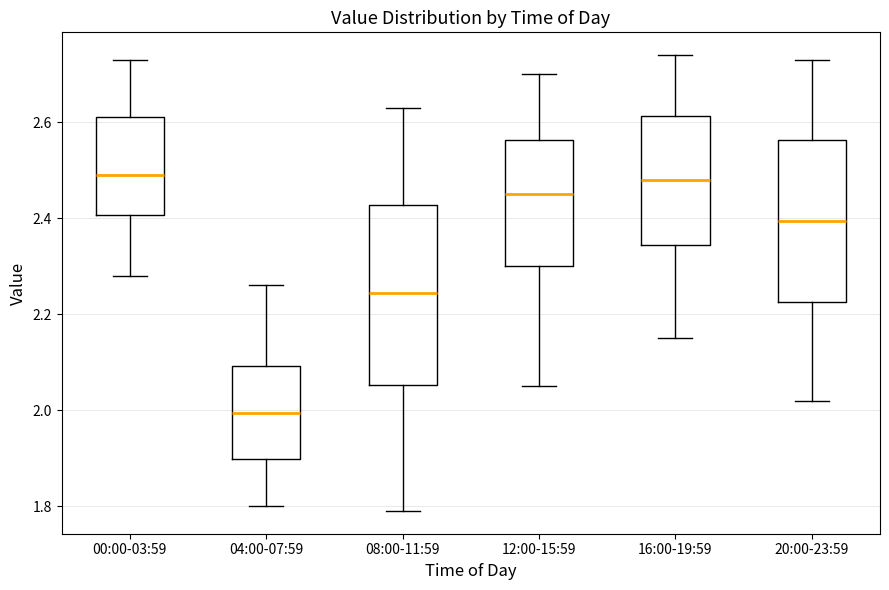

Reading left to right, transcribe this box plot: for each box, give where its median line is, the range the box spans, and where its two whiskers end, as read against the y-axis. The values are not printed on the chart, so give them approximately, as read against the axis.

00:00-03:59: median 2.50, box 2.40 to 2.62, whiskers 2.28 to 2.74
04:00-07:59: median 2.00, box 1.90 to 2.10, whiskers 1.80 to 2.26
08:00-11:59: median 2.24, box 2.06 to 2.42, whiskers 1.80 to 2.64
12:00-15:59: median 2.46, box 2.30 to 2.56, whiskers 2.06 to 2.70
16:00-19:59: median 2.48, box 2.34 to 2.62, whiskers 2.16 to 2.74
20:00-23:59: median 2.40, box 2.22 to 2.56, whiskers 2.02 to 2.74